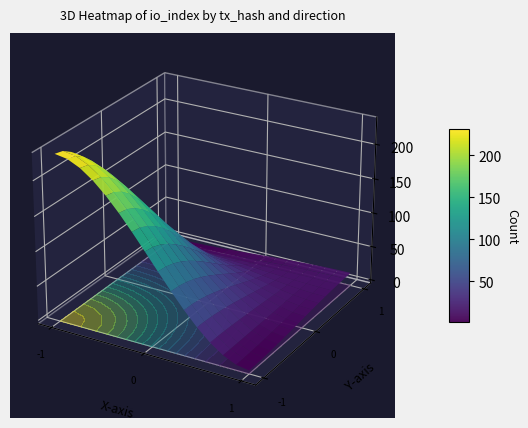

Count the number of categories in the chart.

2